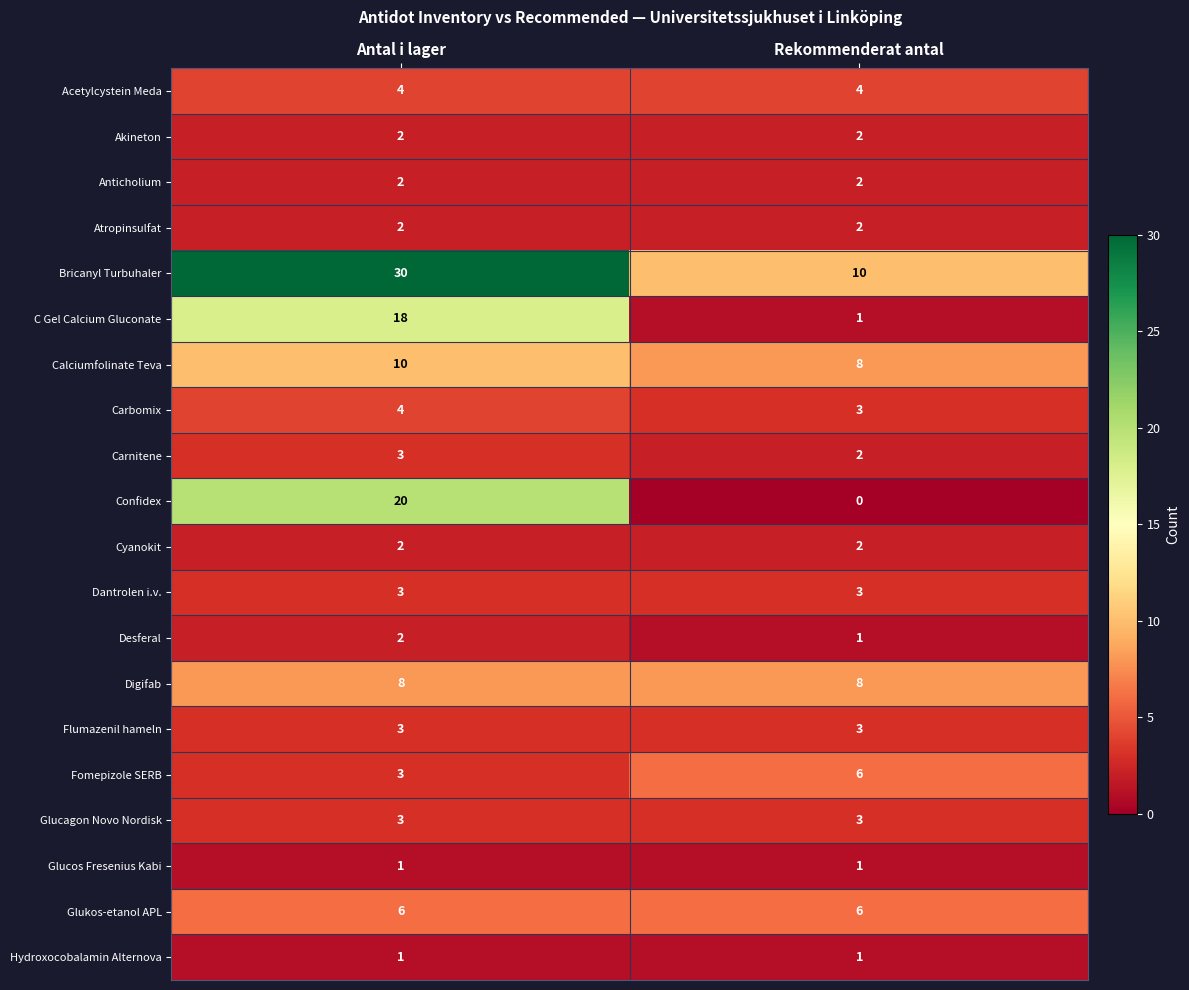

What is the greatest value displayed?

30